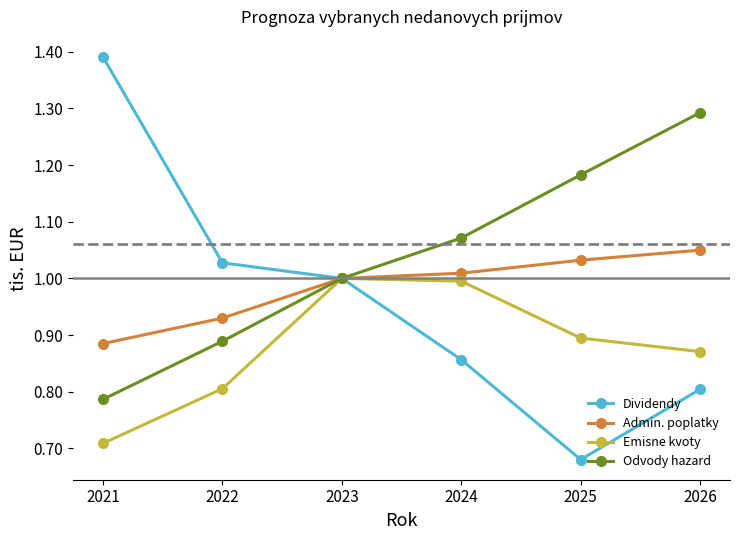

List the series in order of their overall mean, highest first.

Odvody hazard, Admin. poplatky, Dividendy, Emisne kvoty